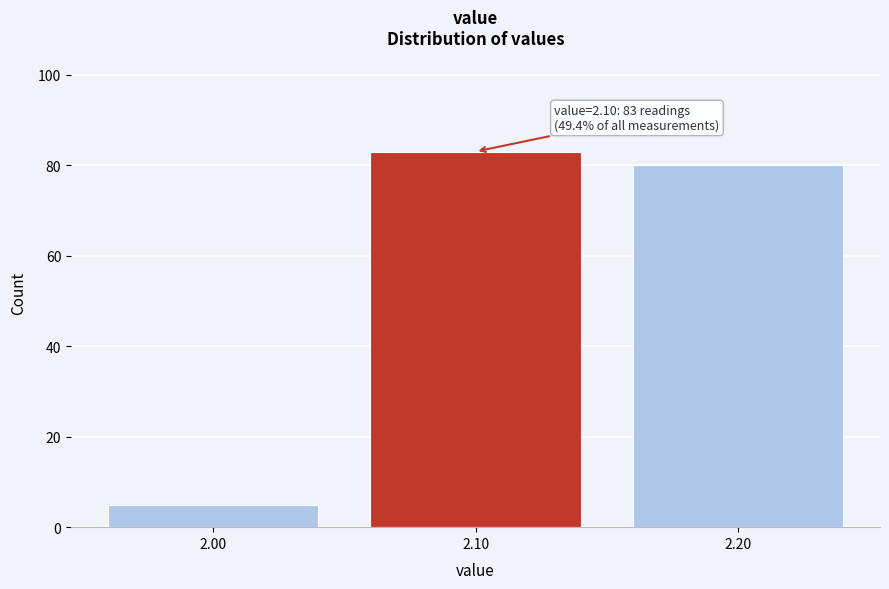

Reading left to right, what are all the values shown in this chart?

5	83	80